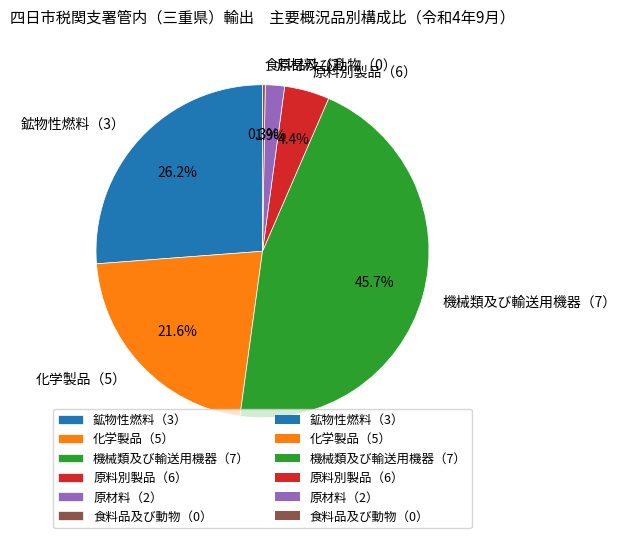

What is the largest slice in the pie chart?

機械類及び輸送用機器（7）